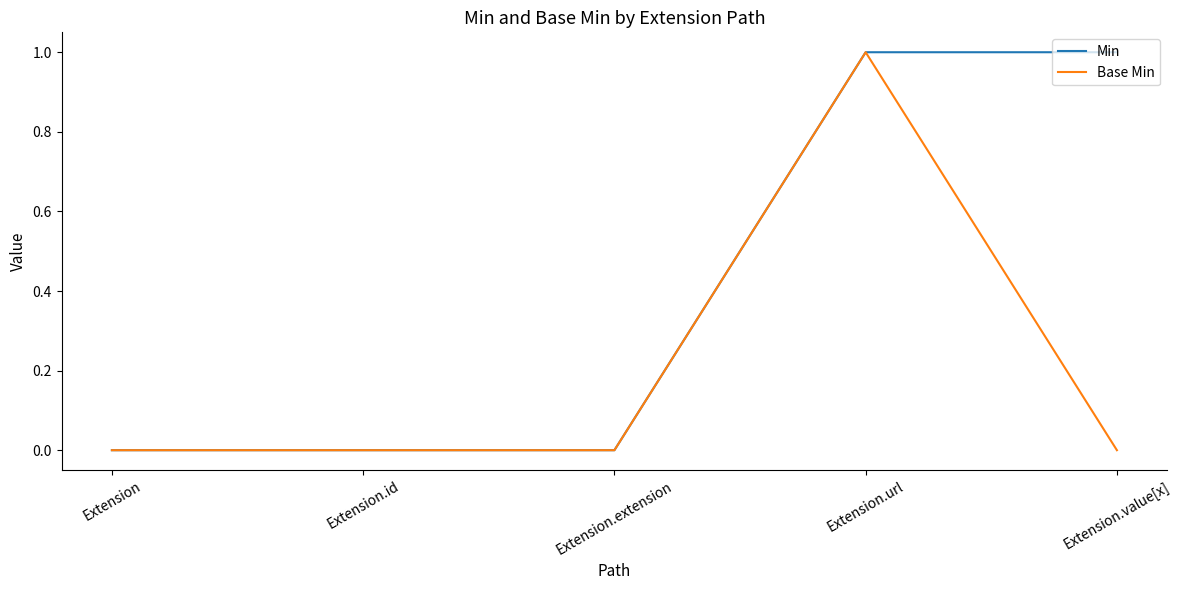

Does the chart display data point markers on the line(s)?

No